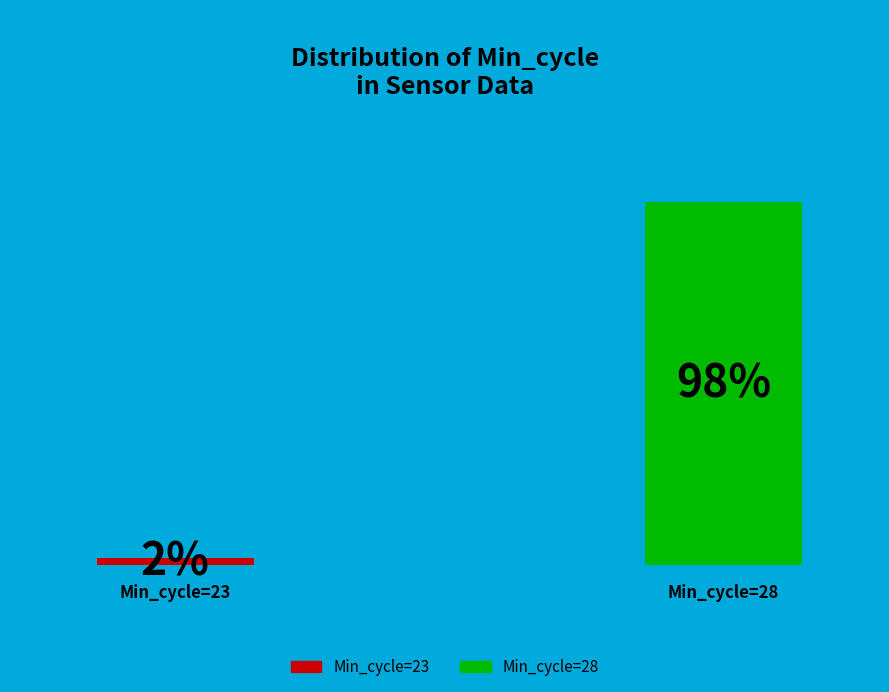

Is the sum of 28 and 23 greater than half?

Yes